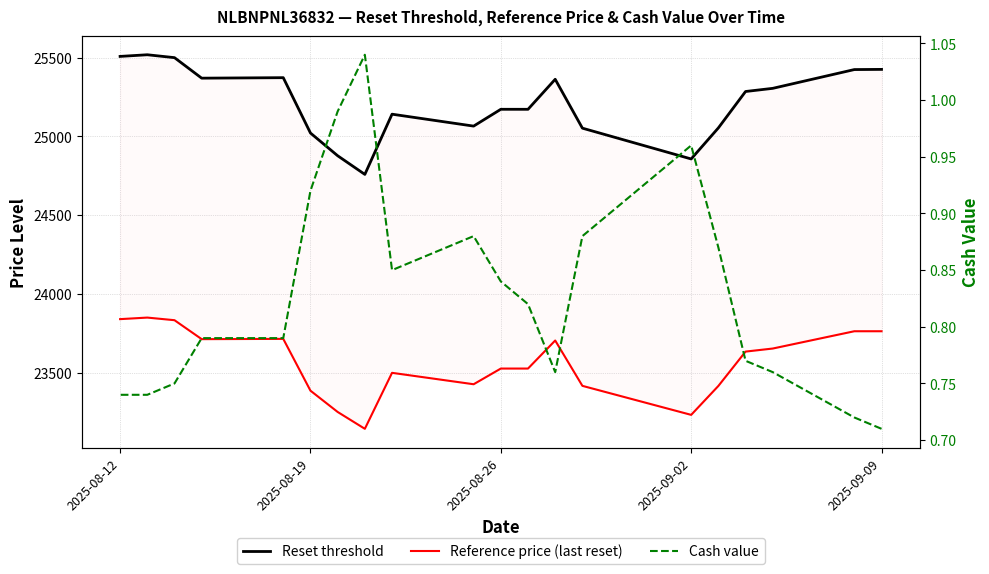

True or false: Reset threshold has a value of 11724.2 at 6.

False